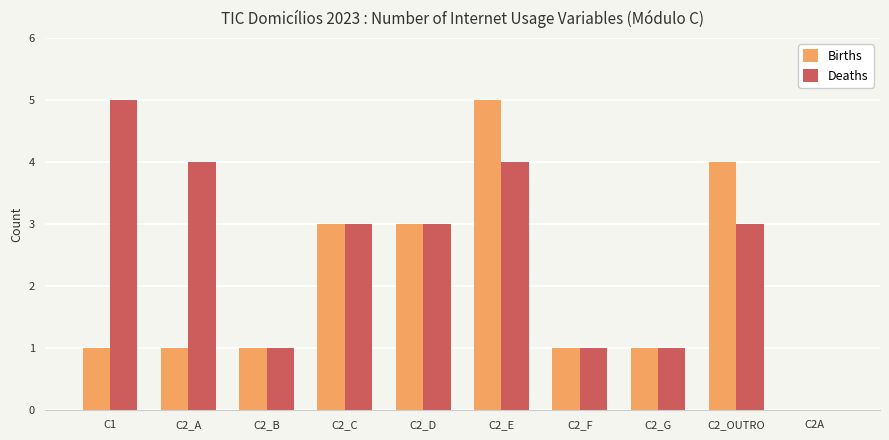

What is the sum of the Births values at C2A and C2_C?

3